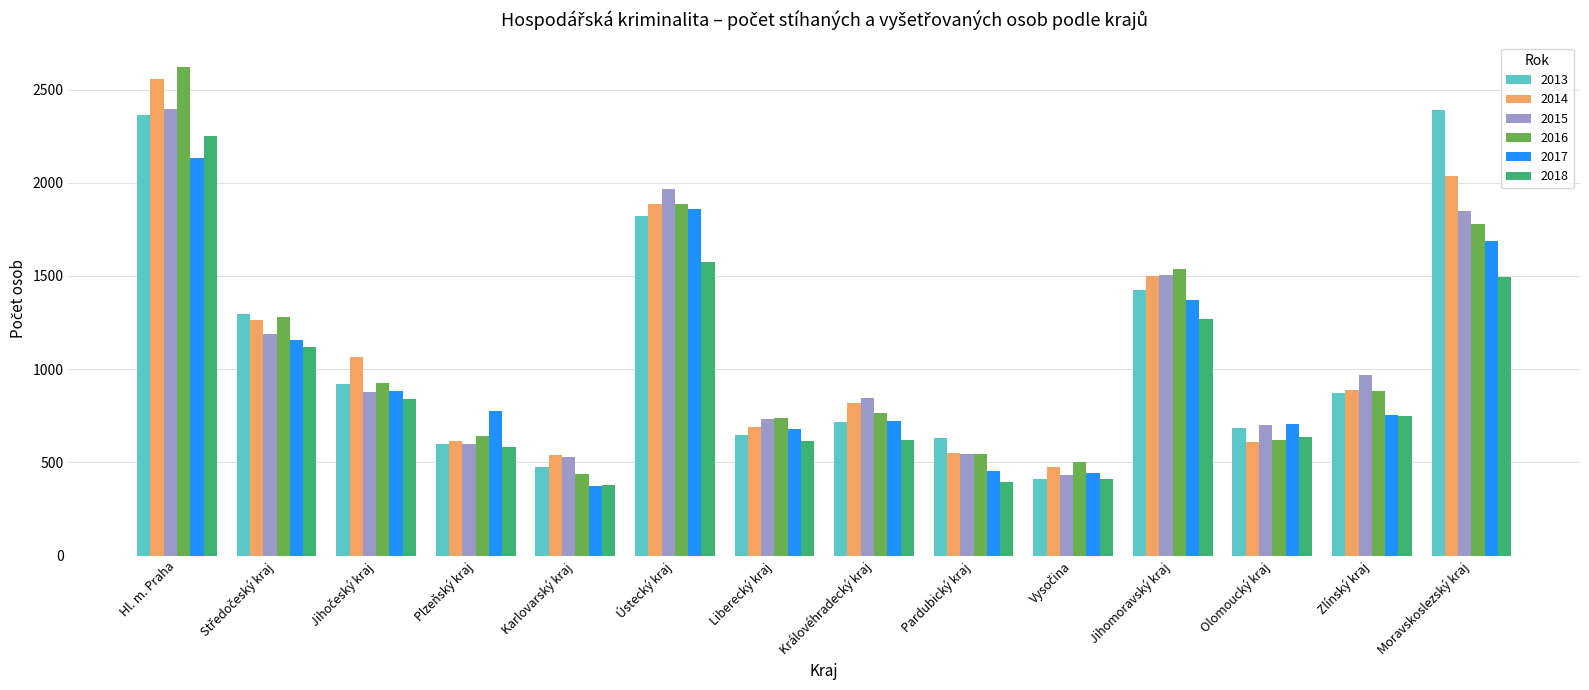

Does the chart contain any negative values?

No